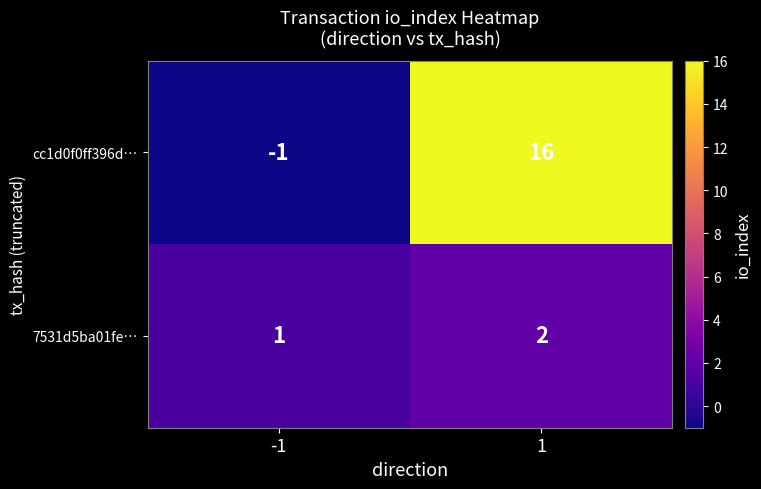

What is the difference between the cc1d0f0ff396d… values at -1 and 1?

17